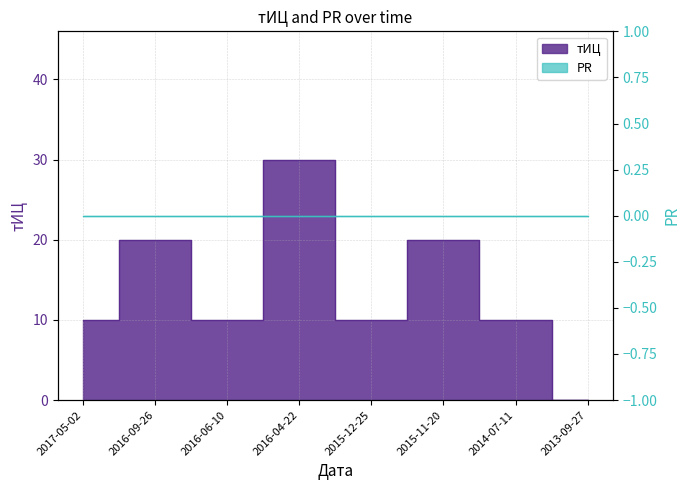

Which category has the lowest value across all series?

2013-09-27